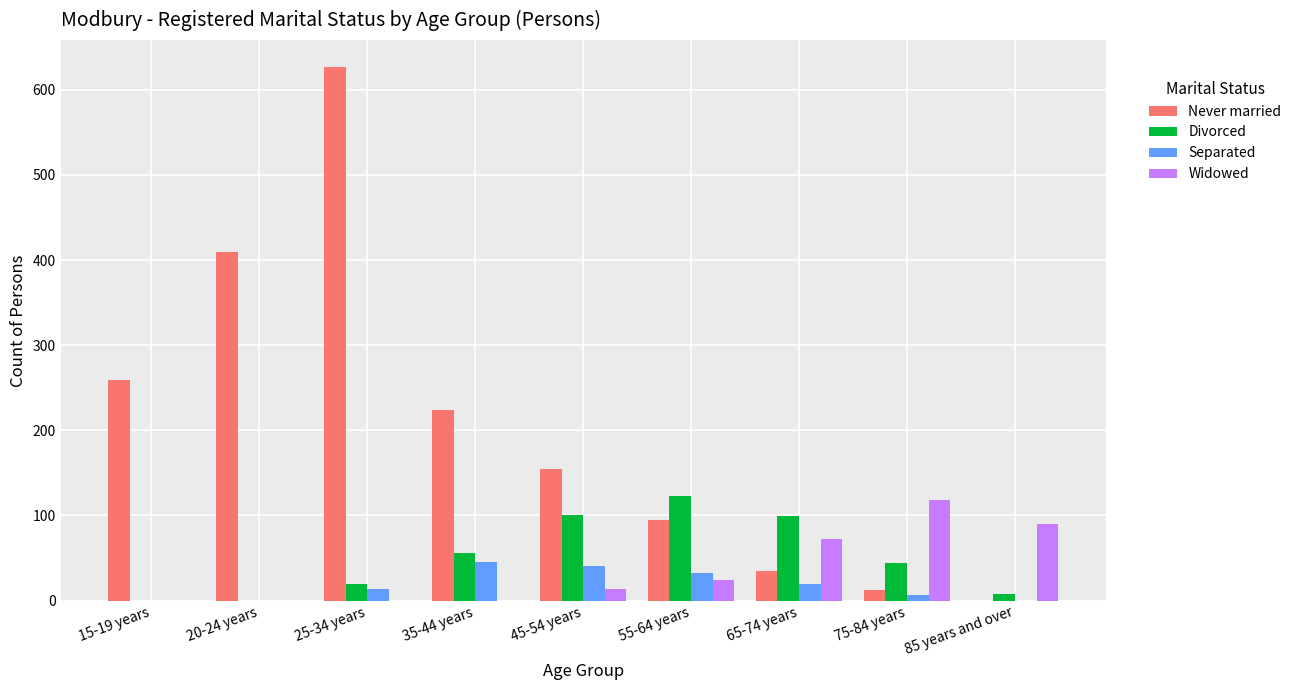

Which series has the widest spread of values?

Never married